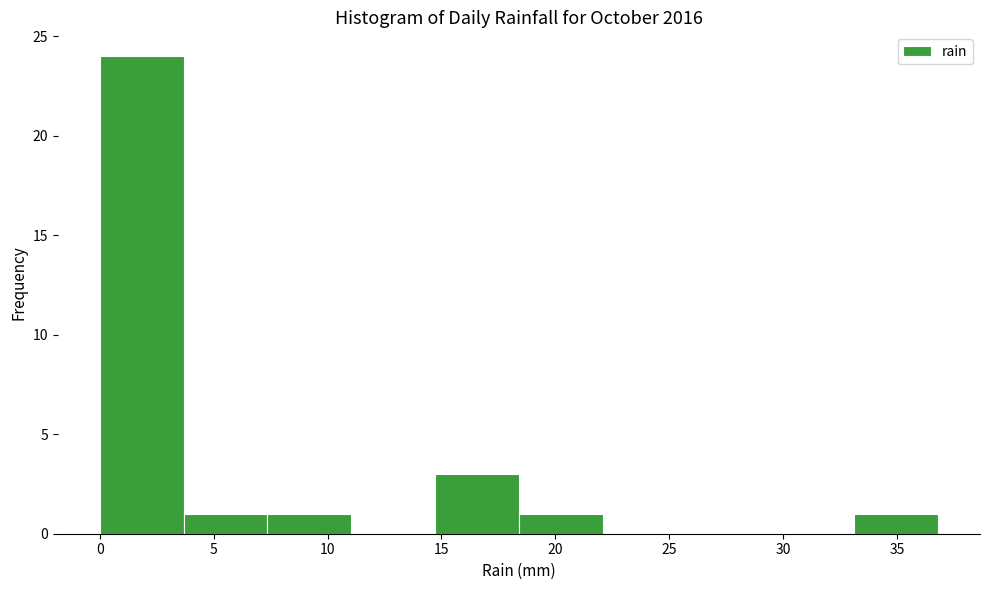

Reading left to right, list every bar in this chart as the range it spans on the x-axis followed by its height. Neither the bar edges nor the heights are printed on the chart, so give them approximately, as read against the axes.

0.0 to 3.5: 24
3.5 to 7.5: 1
7.5 to 11.0: 1
11.0 to 14.5: 0
14.5 to 18.5: 3
18.5 to 22.0: 1
22.0 to 26.0: 0
26.0 to 29.5: 0
29.5 to 33.0: 0
33.0 to 37.0: 1